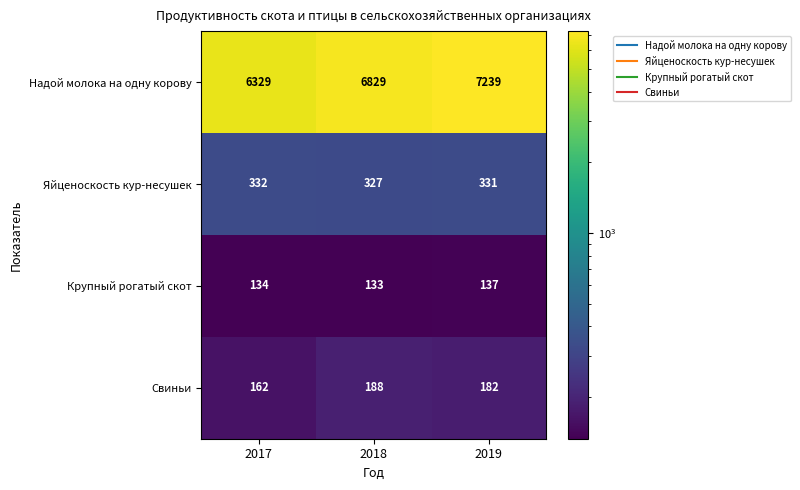

What is the minimum value shown in the chart?

133